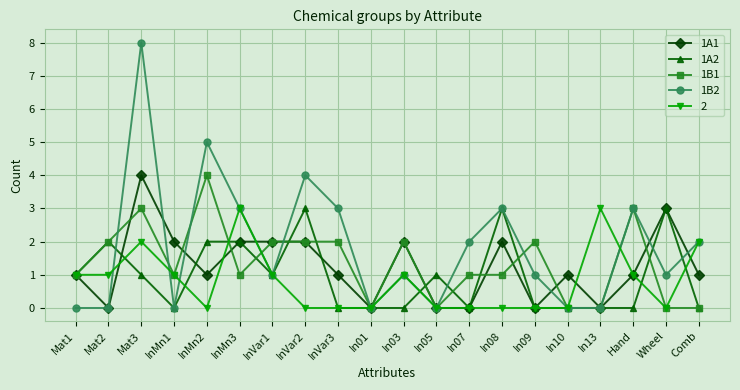

Is this an area chart (filled region under the line)?

No